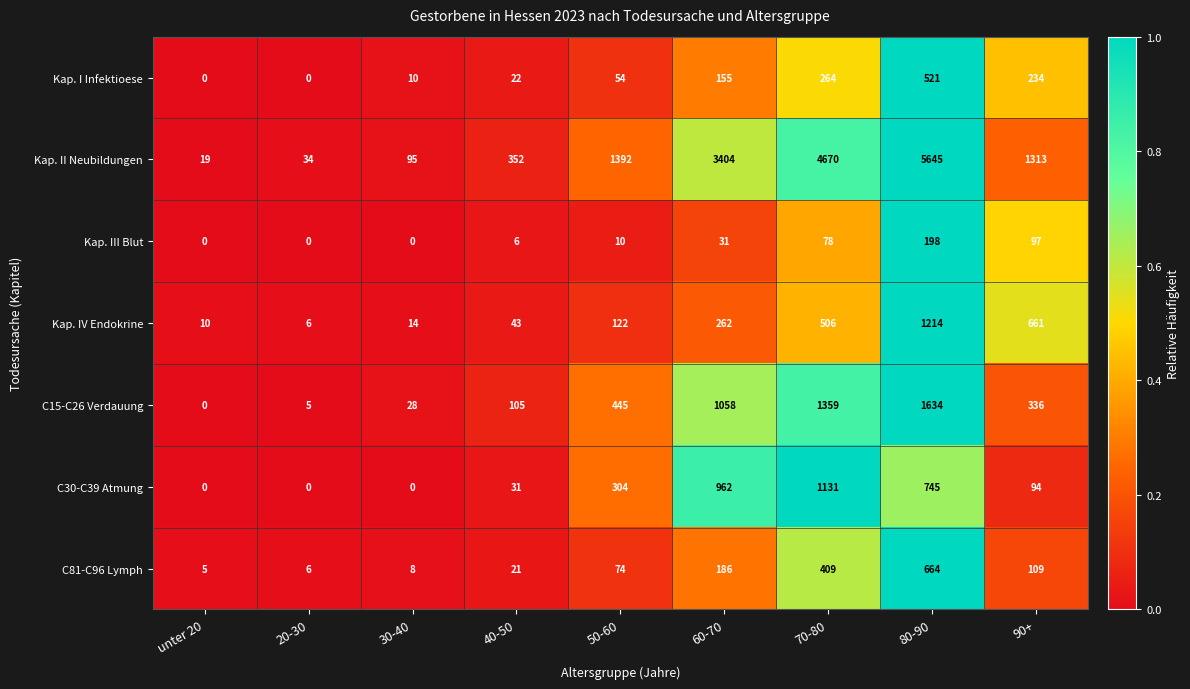

Which series has the widest spread of values?

Kap. II Neubildungen